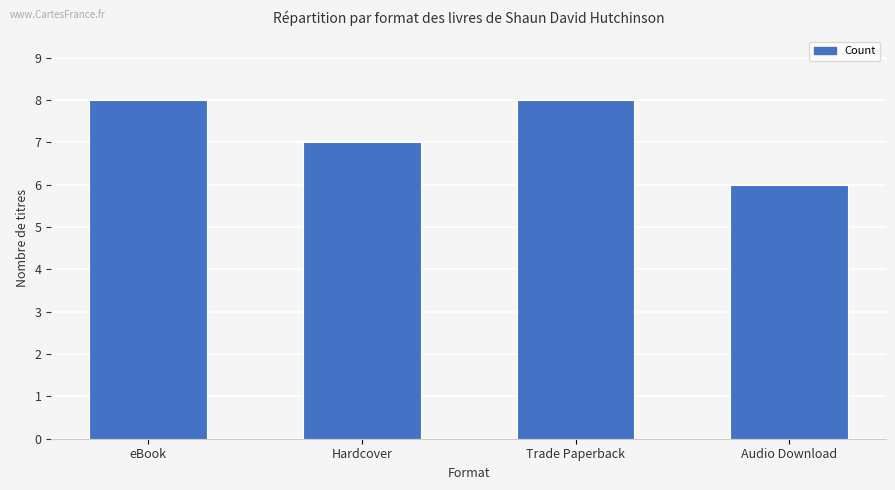

How many bars are there in total?

4